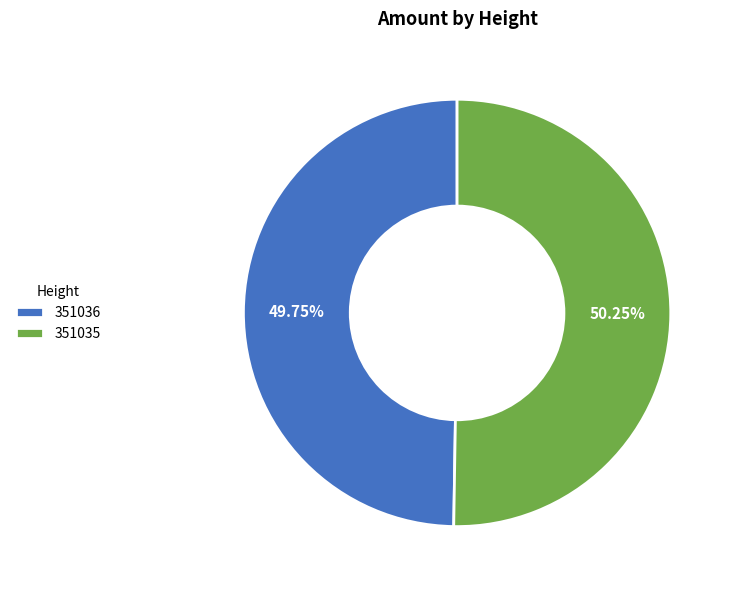

Is the sum of 351036 and 351035 greater than half?

Yes